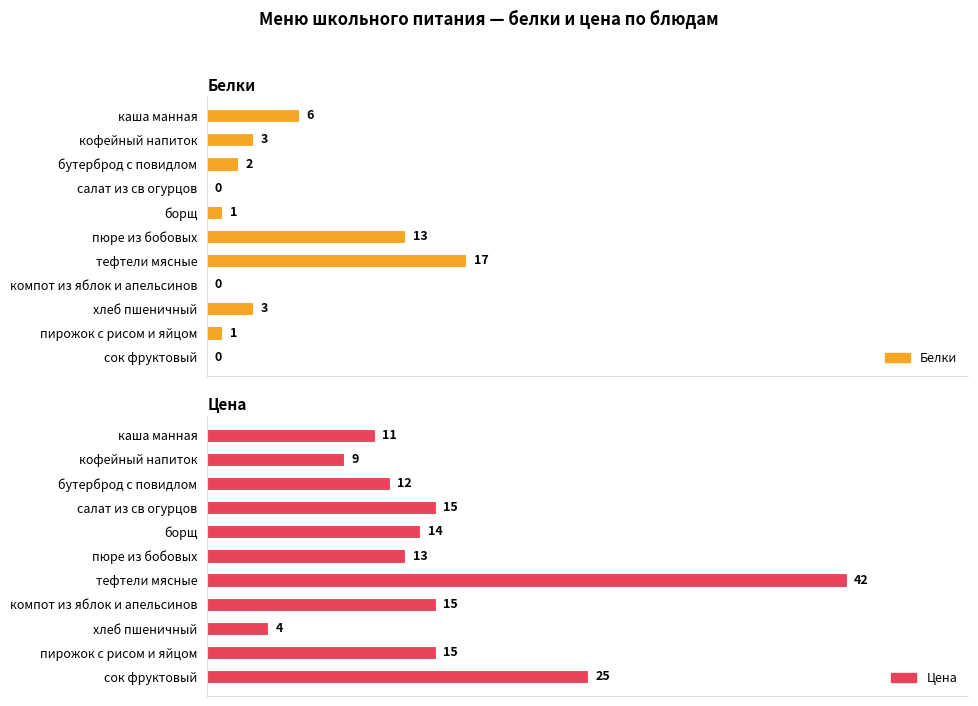

The value of Цена at пирожок с рисом и яйцом is 15. True or false?

True